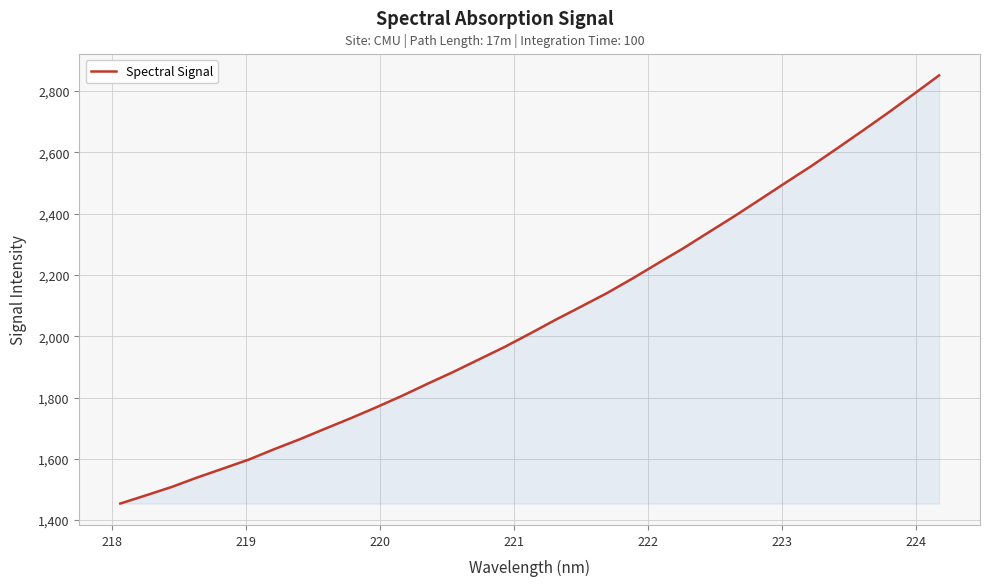

What is the sum of all values?

67960.9